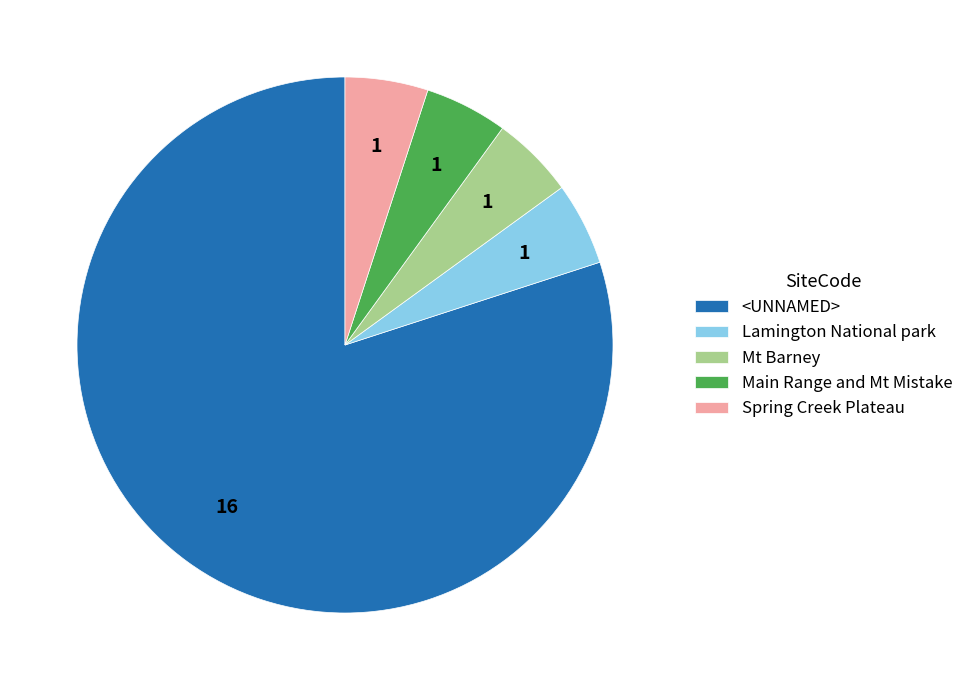

How many segments does this pie chart have?

5